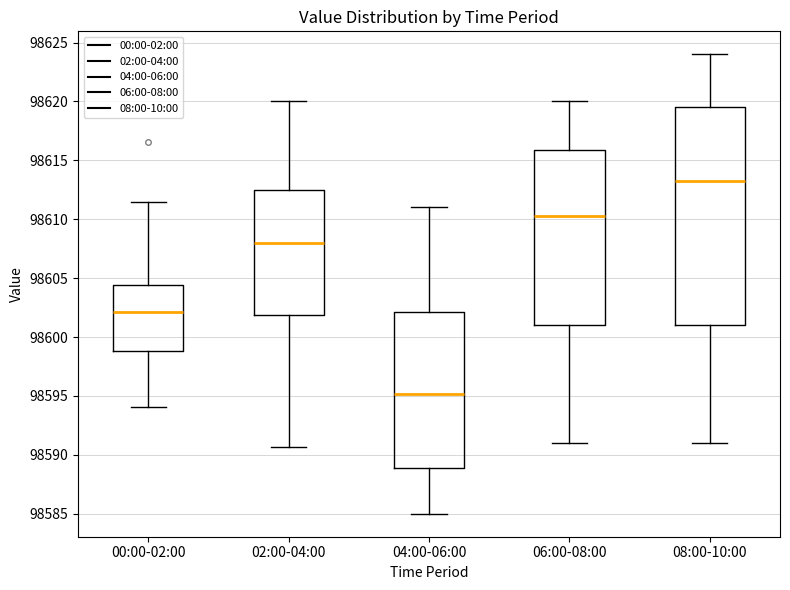

Which box has the lowest median line?

04:00-06:00